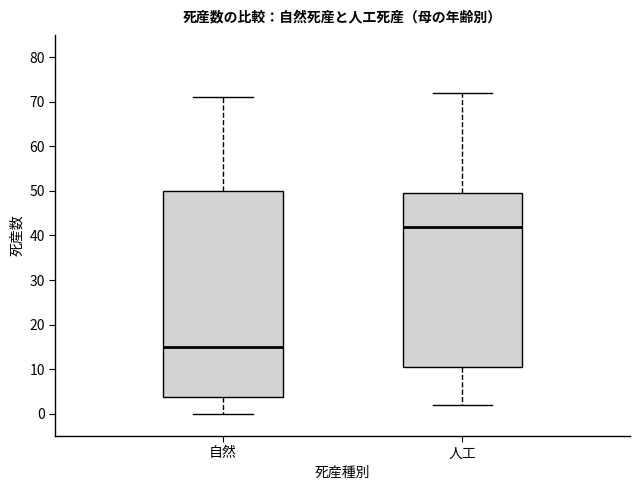

Which box is the tallest, from its lower edge to its upper edge?

自然